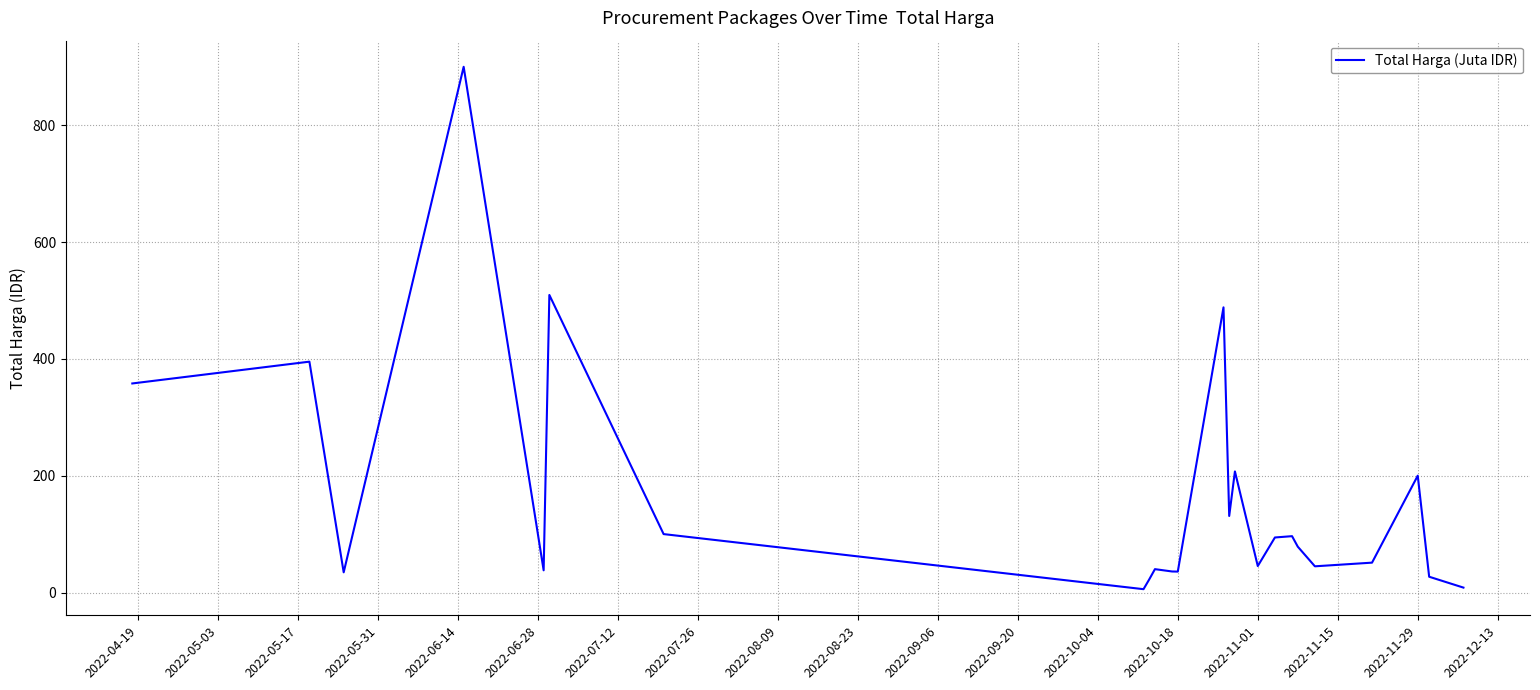

How many distinct data groups are displayed?

1